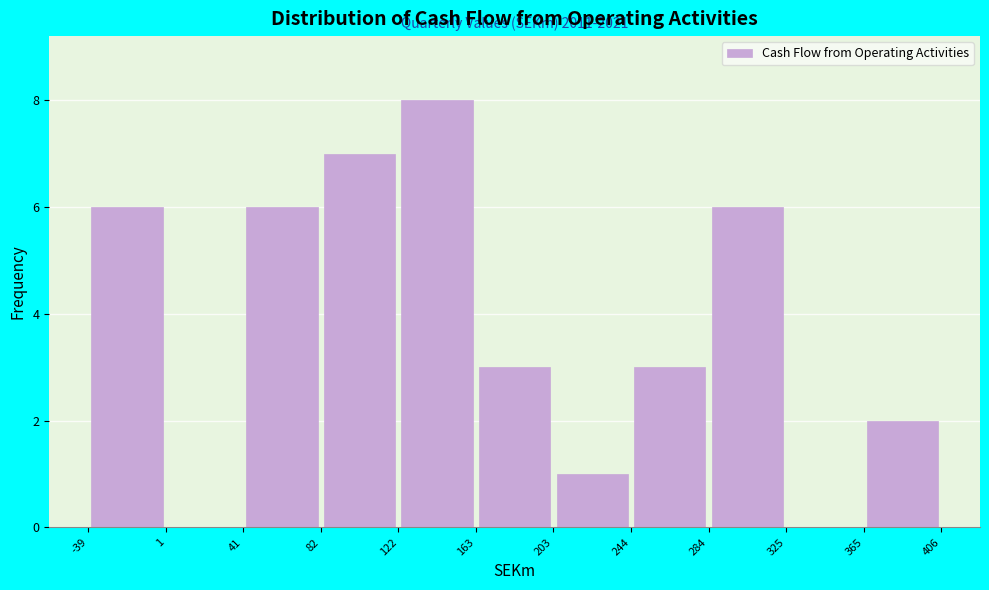

Which range on the x-axis has the tallest bar?

122 to 163